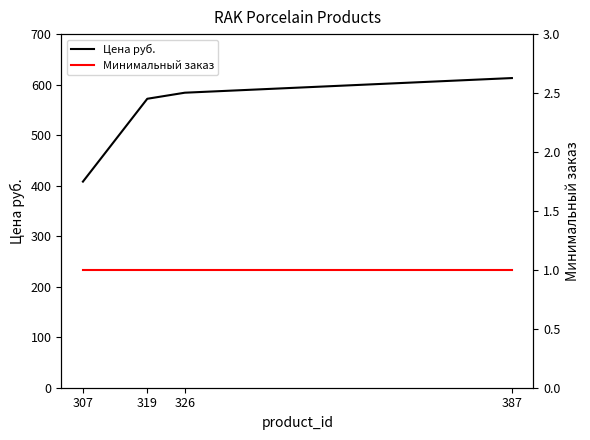

At which category is the sum across all series the highest?

387